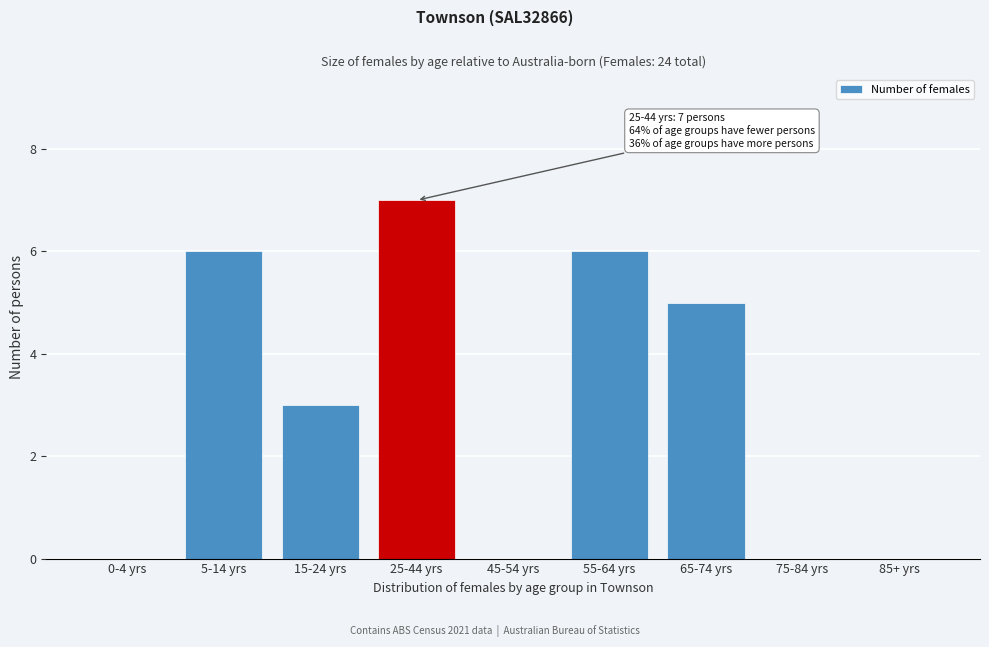

Reading left to right, extract all data points from this chart.

0-4 yrs=0	5-14 yrs=6	15-24 yrs=3	25-44 yrs=7	45-54 yrs=0	55-64 yrs=6	65-74 yrs=5	75-84 yrs=0	85+ yrs=0